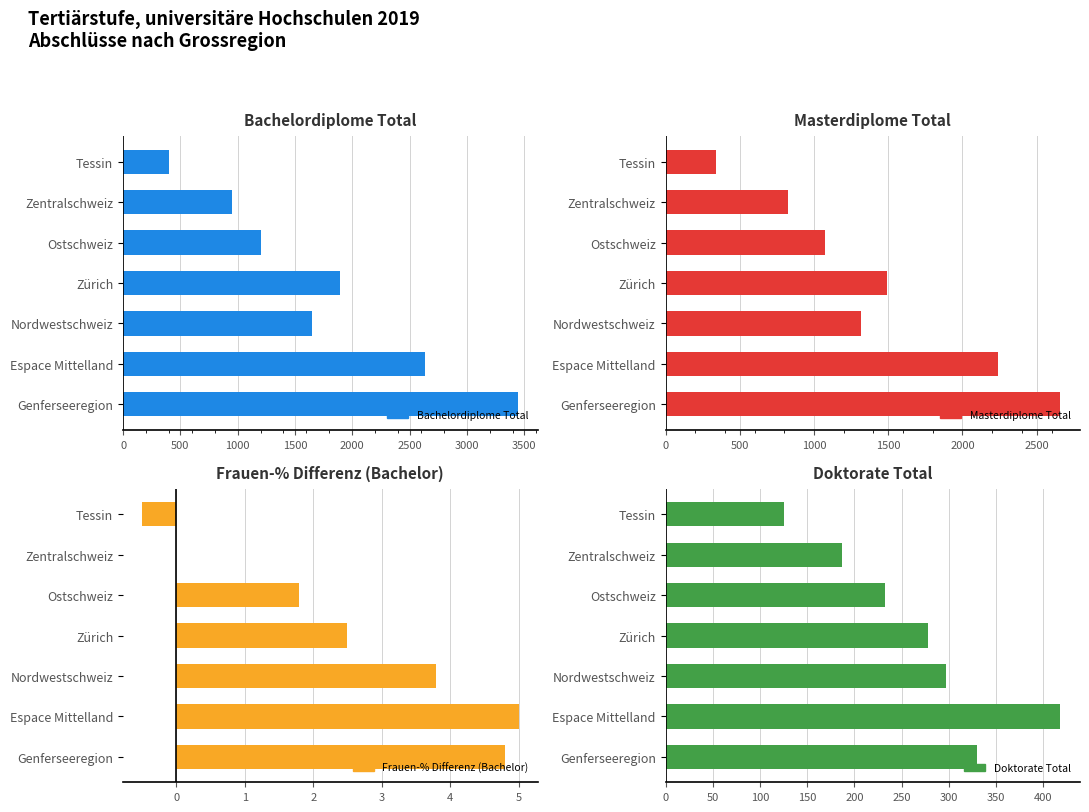

What is the value of the Bachelordiplome Total bar at the 6th from the left?

951.0